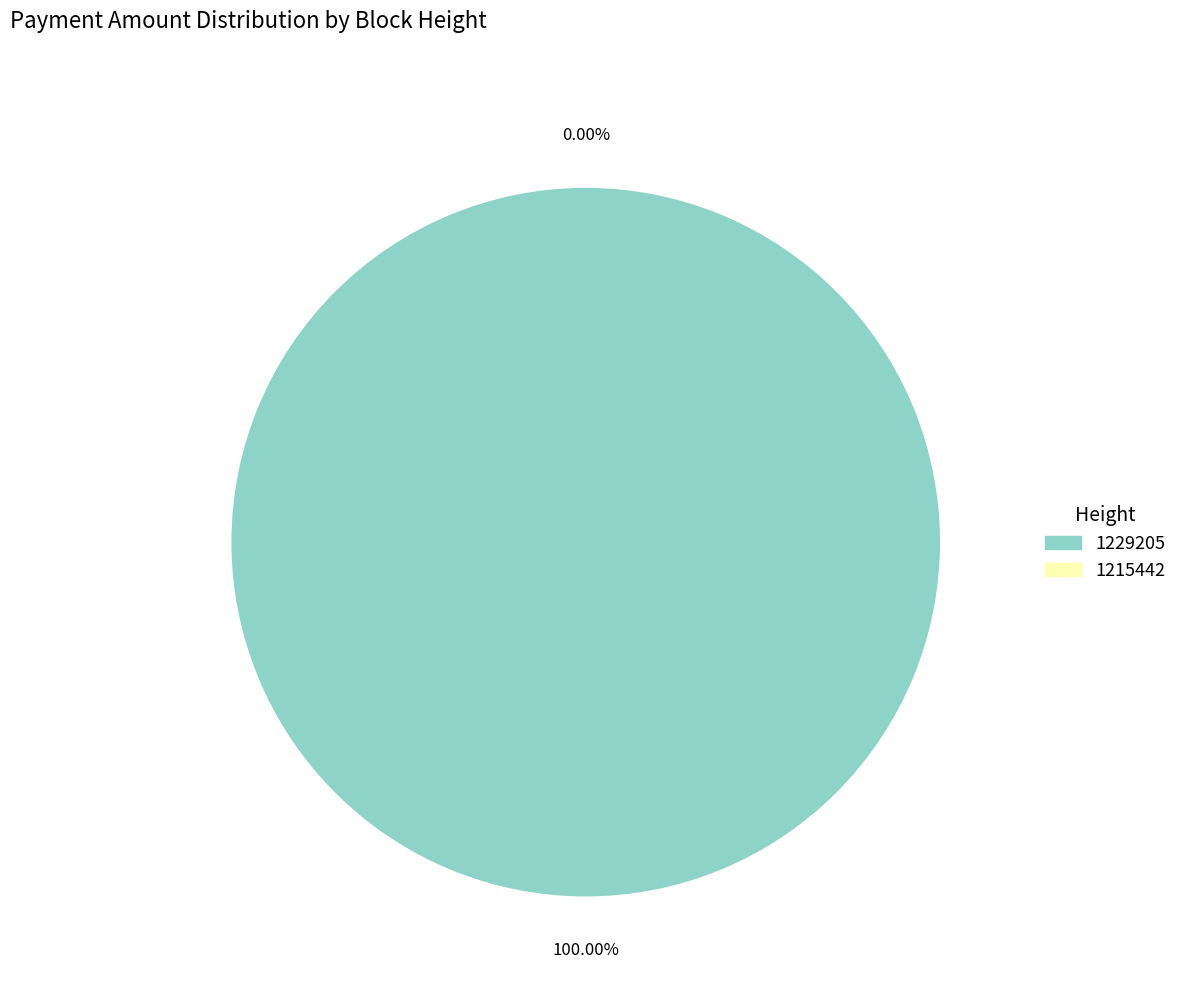

Combined, what portion of the pie is 1215442 and 1229205?

100.0%